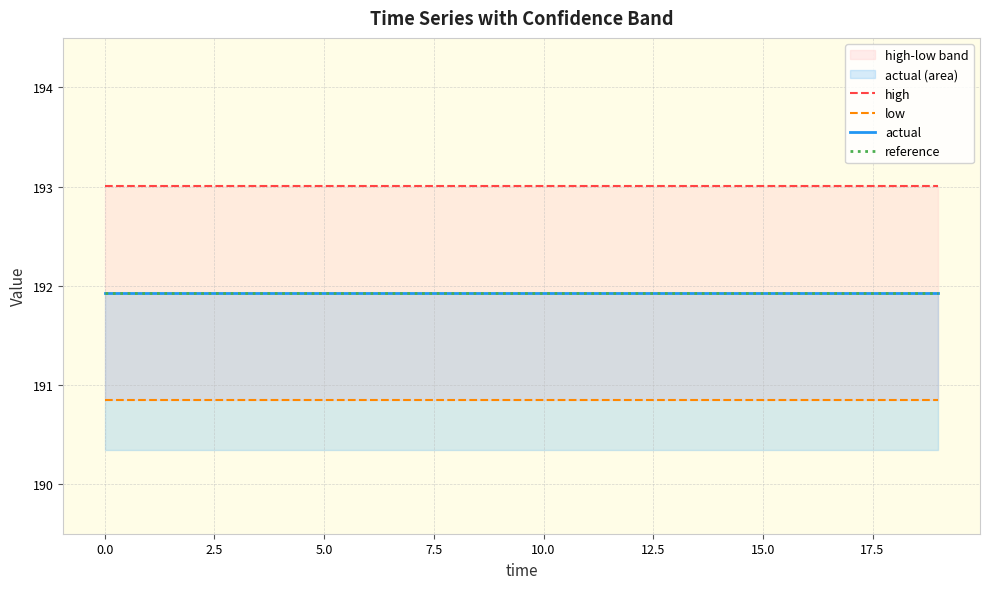

What is the label of the 3rd point from the right?

17